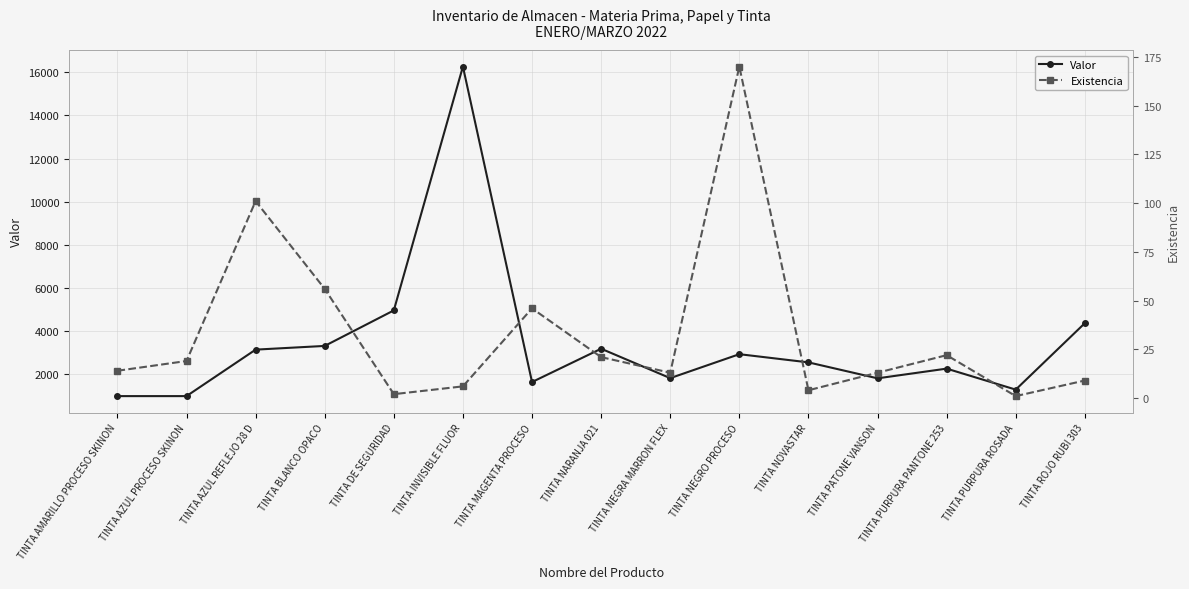

At which label does Valor reach its peak?

TINTA INVISIBLE FLUOR